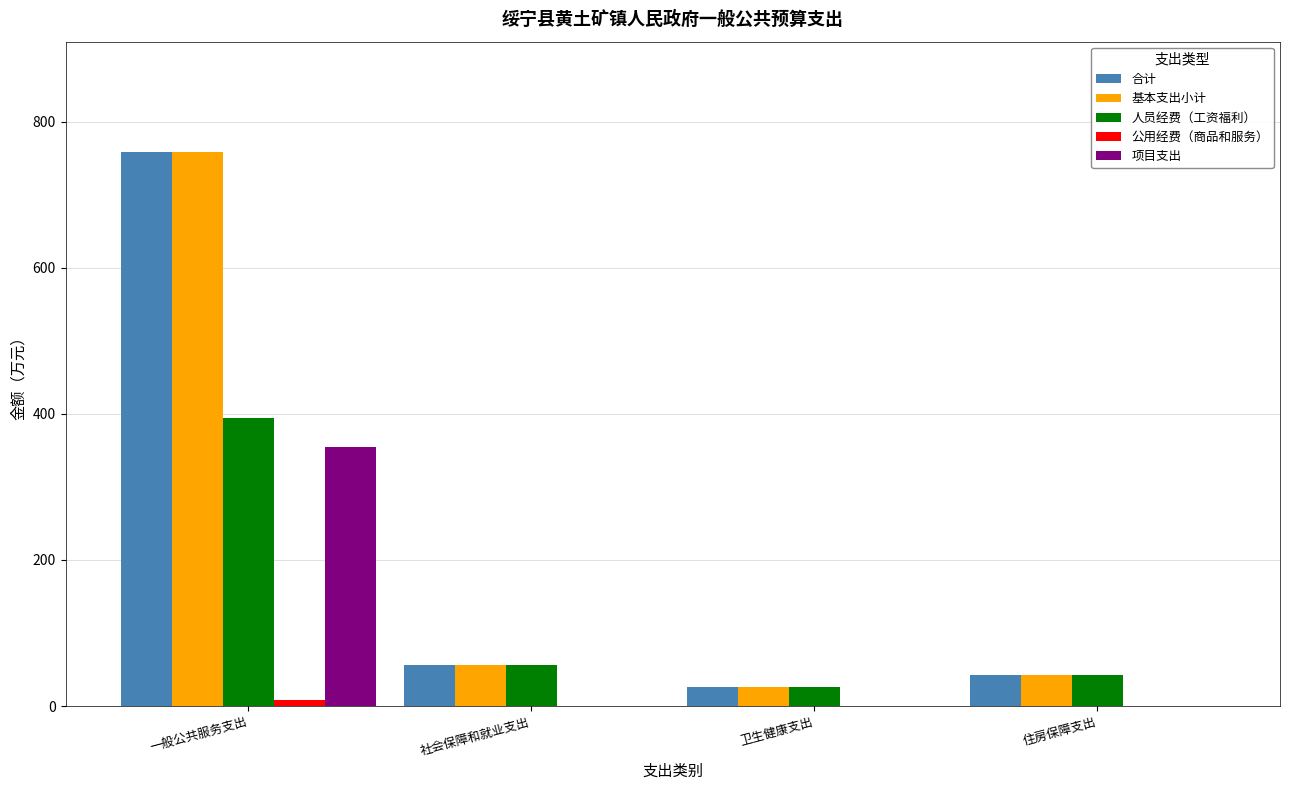

Is the value of 合计 at 卫生健康支出 greater than the value of 项目支出 at 卫生健康支出?

Yes